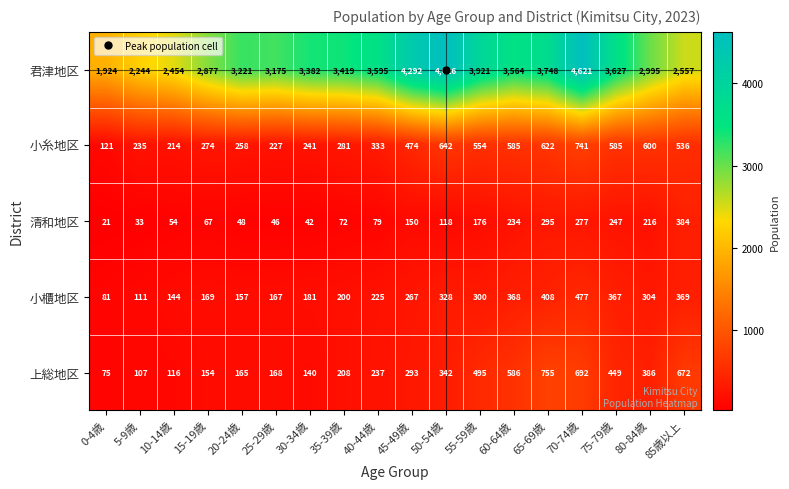

Which series changed the most between 70-74歳 and 85歳以上?

君津地区